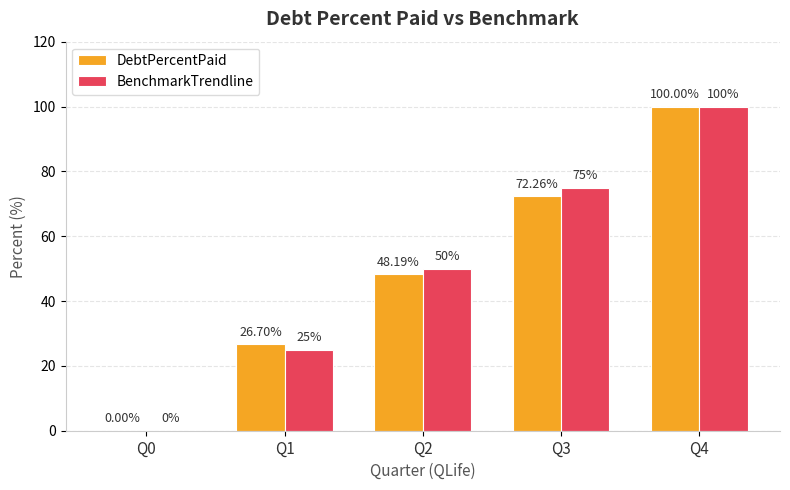

The DebtPercentPaid series shows 8.6 at Q1. True or false?

False